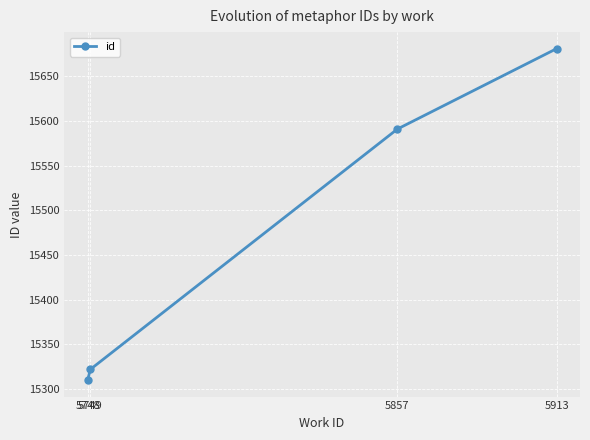

True or false: the data has more than 0 interior local peaks.

False